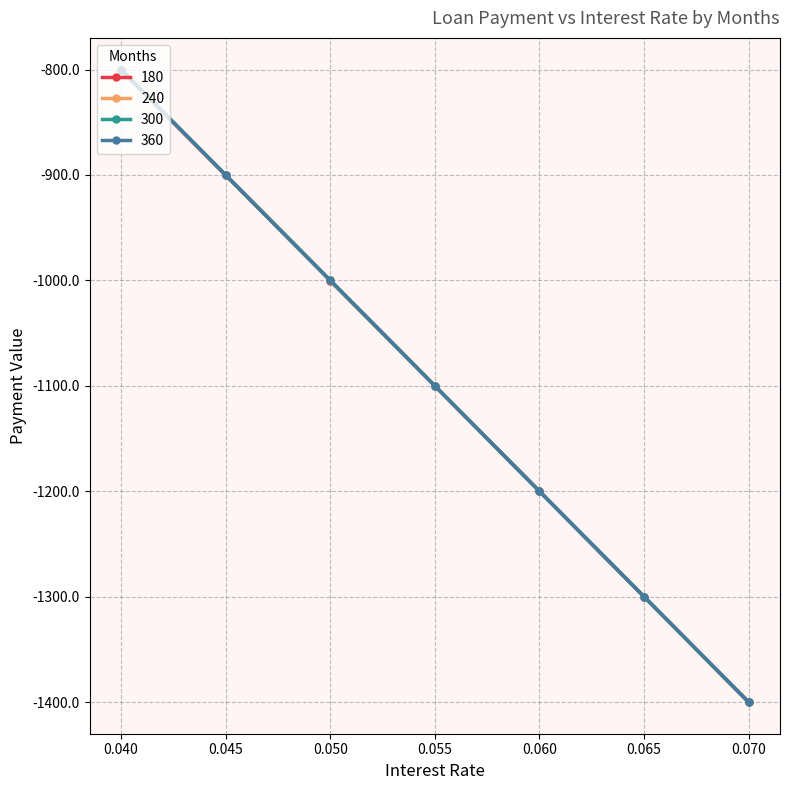

True or false: 360 and 180 cross at least once.

False